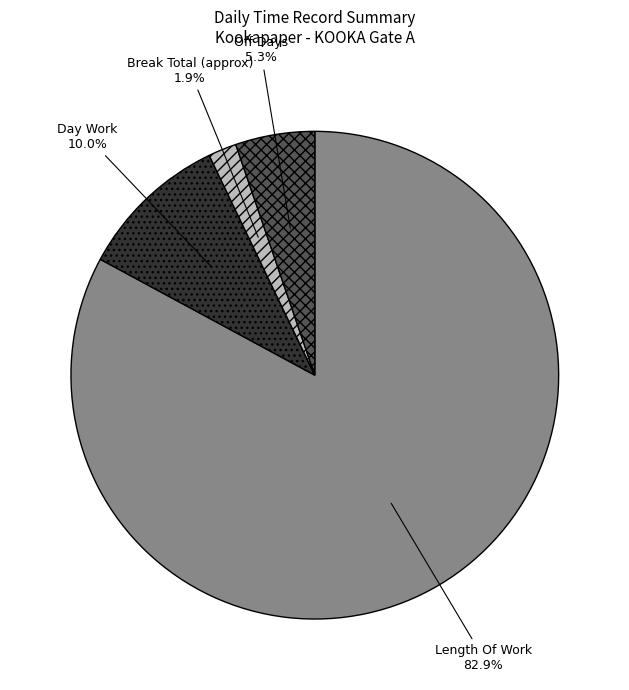

What is the largest slice in the pie chart?

Length Of Work